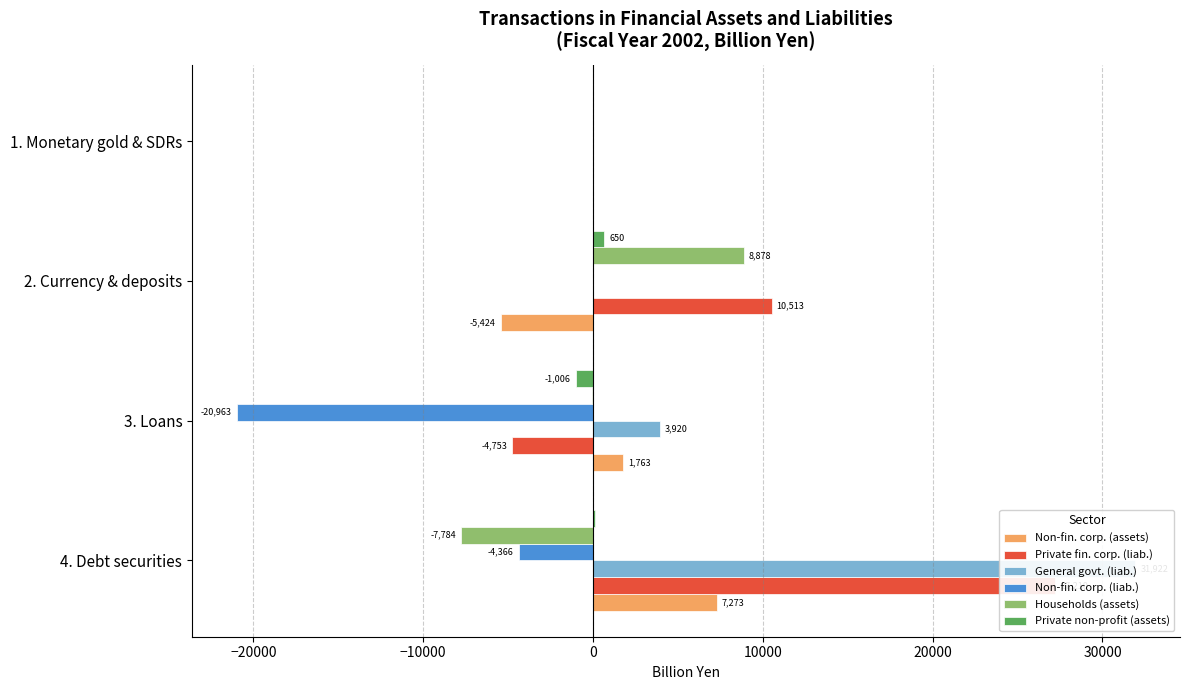

How many values in the Private non-profit (assets) series exceed 123?

2